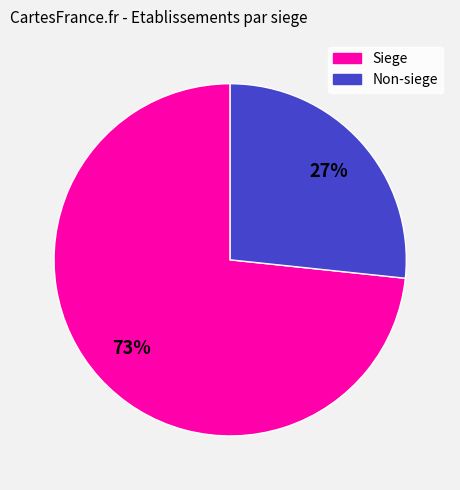

To the nearest percent, what is the average slice percentage?

50%